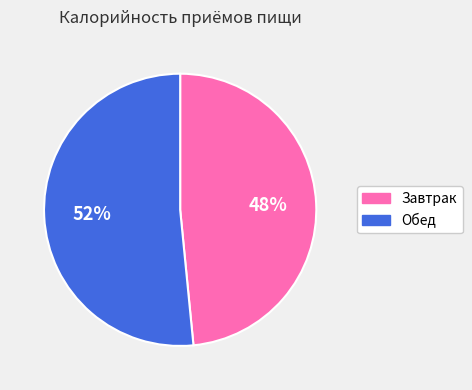

To the nearest percent, what percentage of the pie is Завтрак?

48%